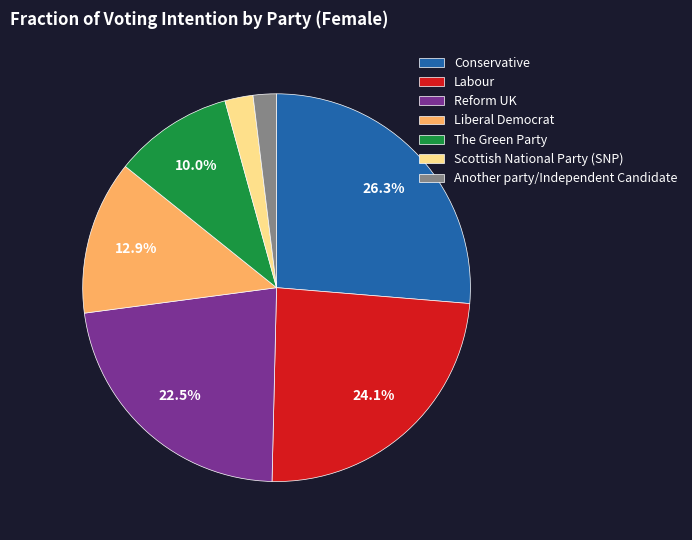

How many segments does this pie chart have?

7